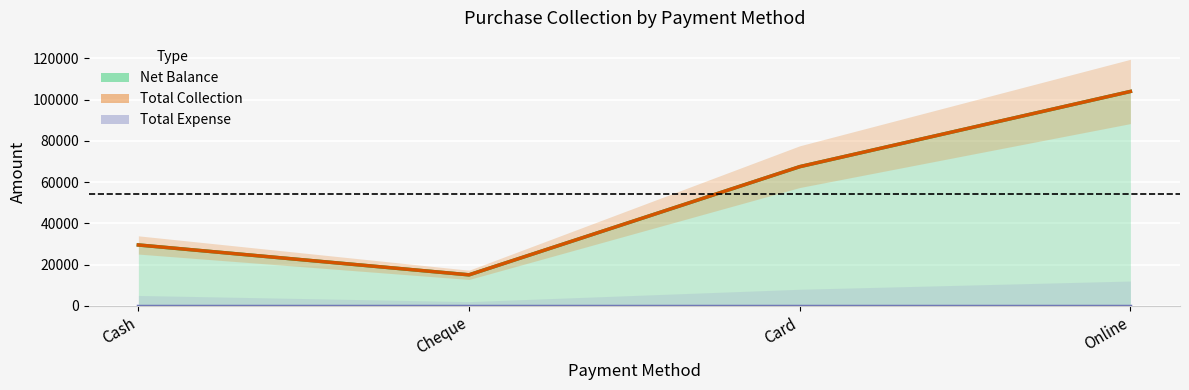

What is the label of the 3rd point from the right?

Cheque